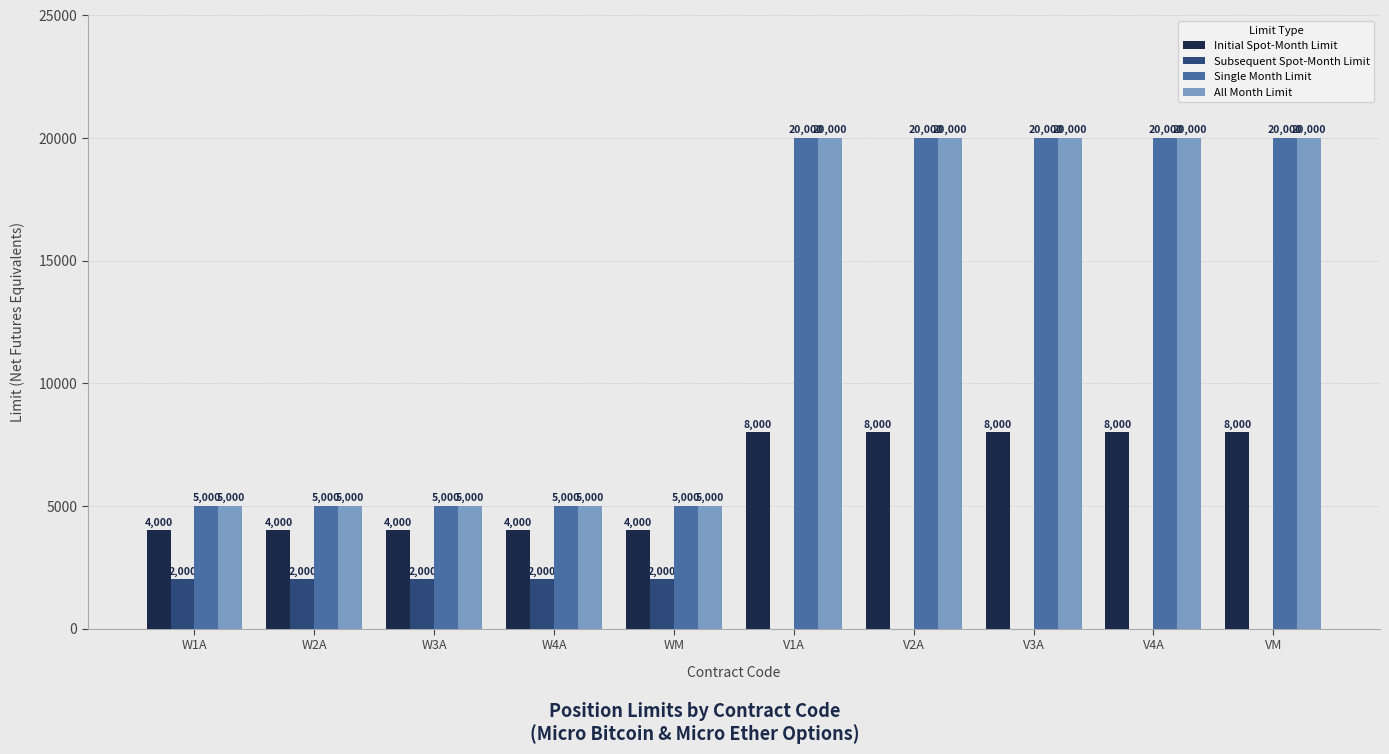

Is the value of Initial Spot-Month Limit at V1A greater than the value of Subsequent Spot-Month Limit at W1A?

Yes